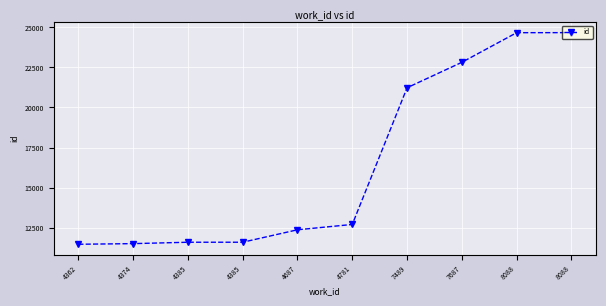

What is the value of the 2nd point from the left?

11498